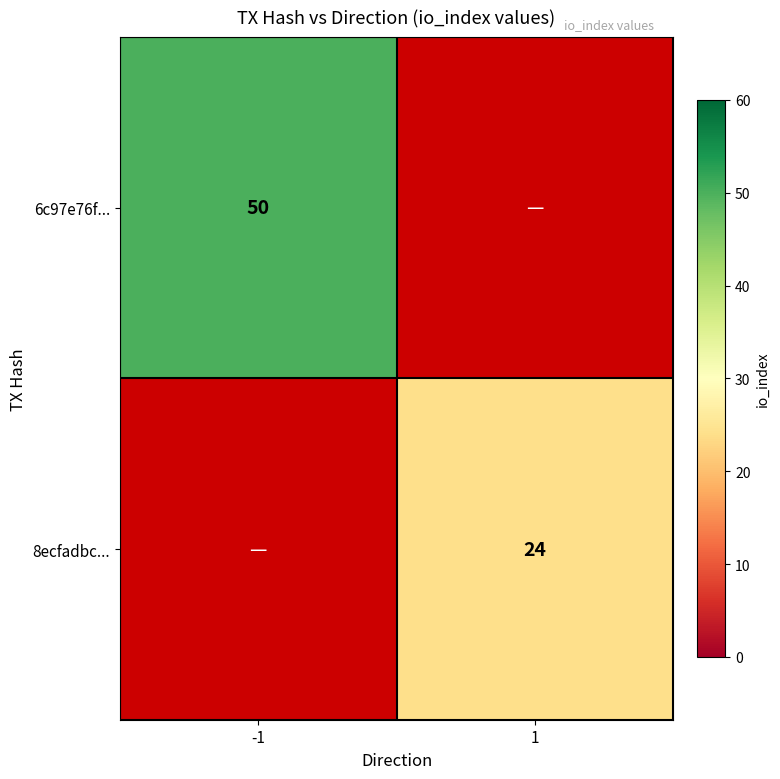

True or false: 6c97e76f... has a value of 50 at -1.

True